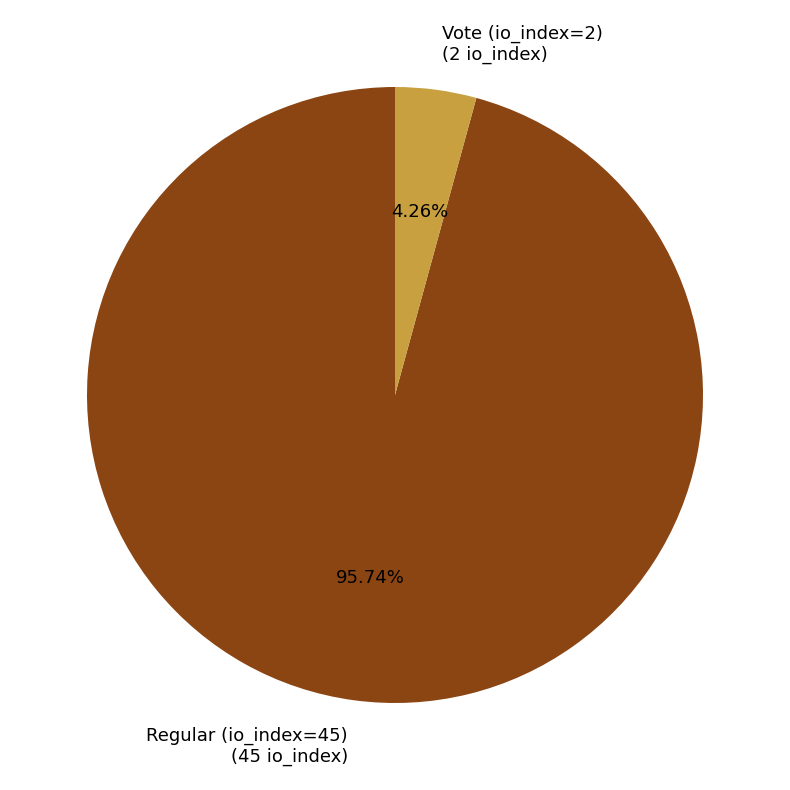

What is the majority slice?

Regular (io_index=45)